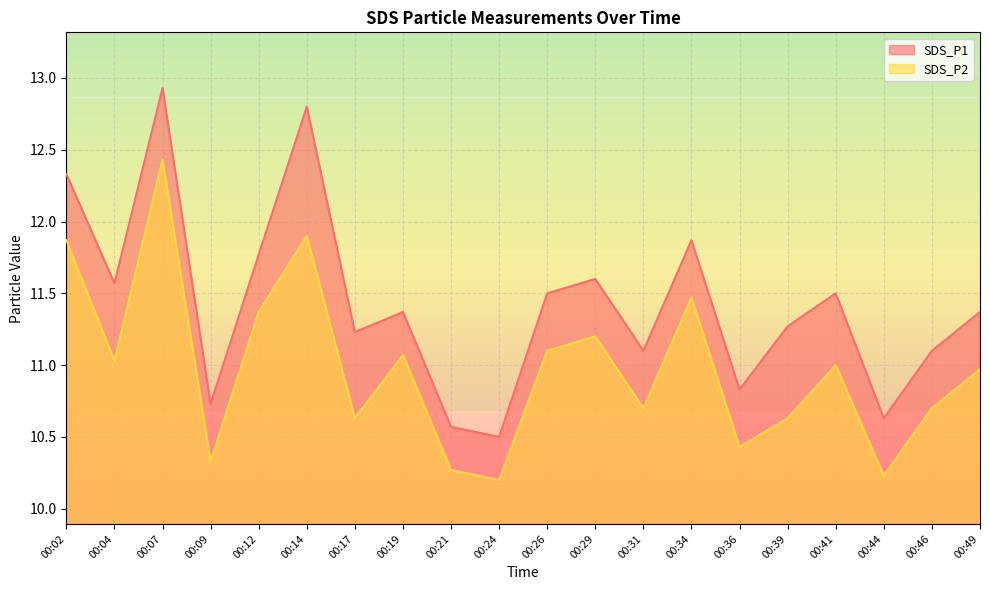

What is the total value across all series at 00:39?

21.9